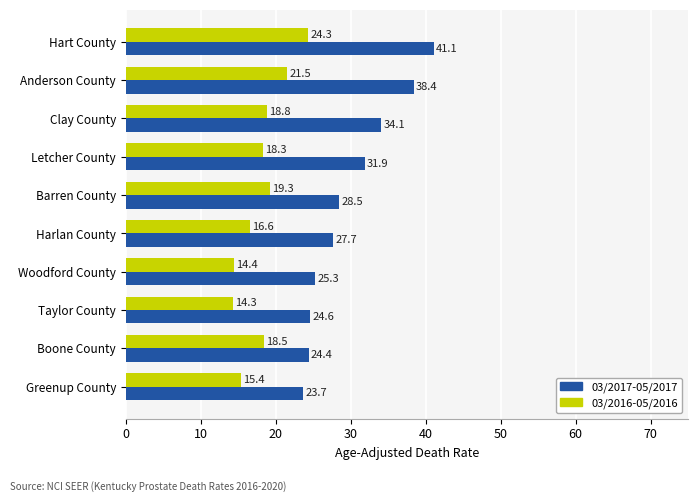

What is the minimum value for 03/2016-05/2016?

14.3